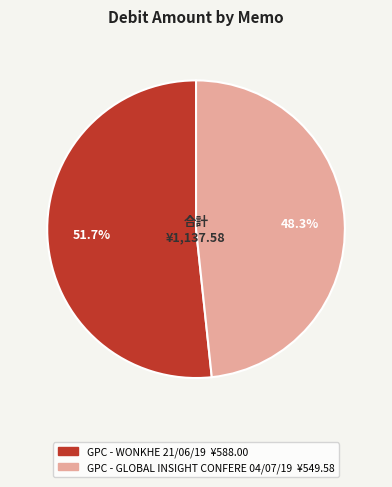

How many slices are in this pie chart?

2